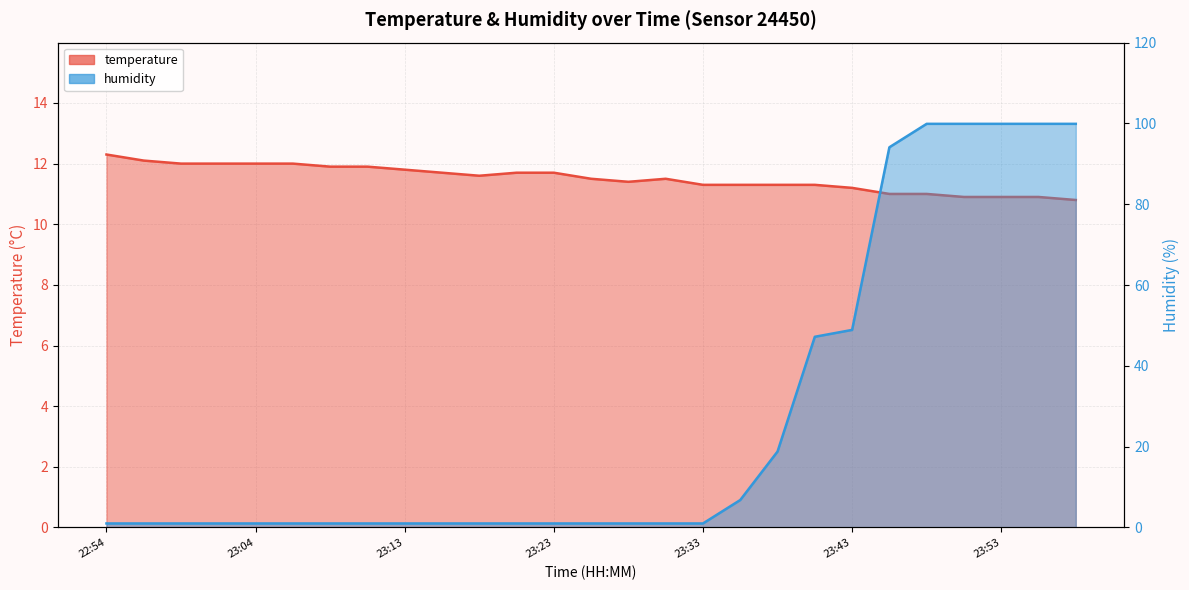

How many distinct data groups are displayed?

2